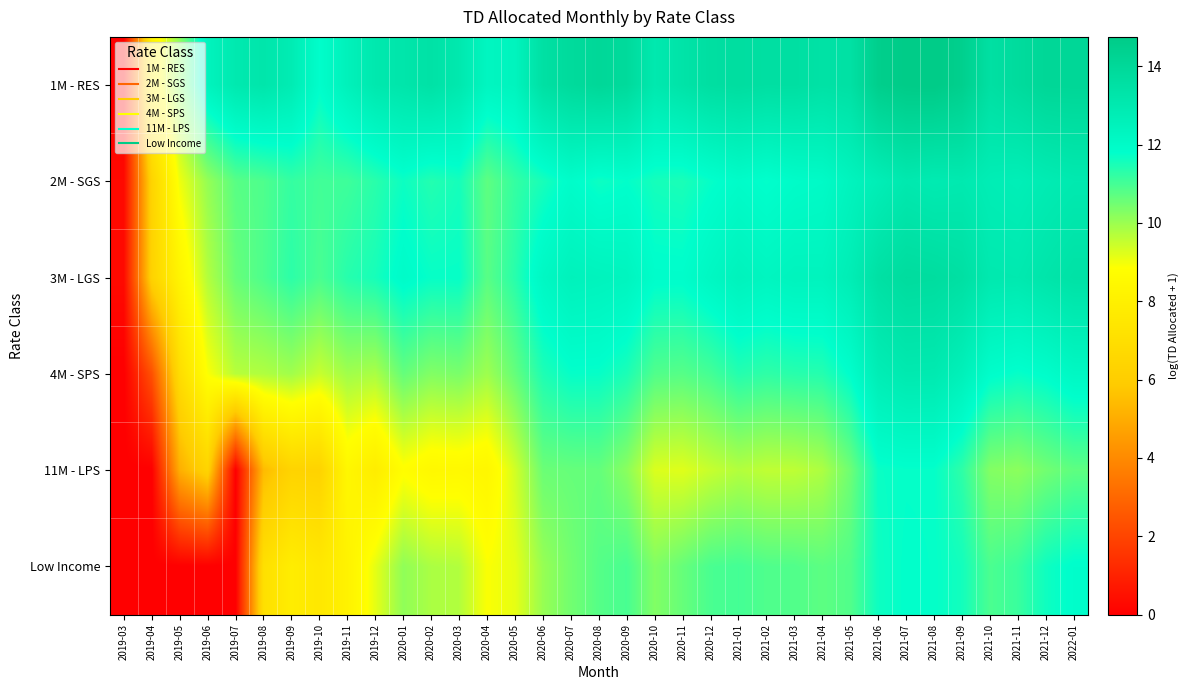

Reading right to left, transcribe all the data shown in this chart.

1M - RES: 2022-01=14.1	2021-12=14.1	2021-11=13.8	2021-10=13.6	2021-09=14.5	2021-08=14.7	2021-07=14.7	2021-06=14.5	2021-05=13.5	2021-04=13.4	2021-03=13.6	2021-02=13.6	2021-01=13.7	2020-12=13.6	2020-11=13.3	2020-10=13.0	2020-09=13.9	2020-08=14.0	2020-07=13.8	2020-06=13.5	2020-05=12.4	2020-04=12.3	2020-03=13.0	2020-02=13.4	2020-01=13.2	2019-12=13.1	2019-11=12.5	2019-10=11.8	2019-09=12.8	2019-08=13.2	2019-07=13.0	2019-06=12.4	2019-05=10.2	2019-04=8.2	2019-03=0.0
2M - SGS: 2022-01=13.0	2021-12=12.8	2021-11=12.7	2021-10=12.8	2021-09=13.0	2021-08=12.9	2021-07=13.0	2021-06=12.7	2021-05=12.4	2021-04=12.0	2021-03=11.9	2021-02=11.8	2021-01=11.9	2020-12=11.7	2020-11=11.5	2020-10=11.5	2020-09=11.8	2020-08=11.6	2020-07=11.9	2020-06=11.5	2020-05=11.2	2020-04=10.7	2020-03=11.5	2020-02=11.4	2020-01=11.6	2019-12=11.3	2019-11=11.1	2019-10=11.0	2019-09=11.2	2019-08=10.9	2019-07=10.8	2019-06=10.1	2019-05=9.0	2019-04=6.4	2019-03=0.3
3M - LGS: 2022-01=13.4	2021-12=13.2	2021-11=13.0	2021-10=13.0	2021-09=13.5	2021-08=13.7	2021-07=13.8	2021-06=13.5	2021-05=12.8	2021-04=12.4	2021-03=12.4	2021-02=12.3	2021-01=12.5	2020-12=12.2	2020-11=11.9	2020-10=11.9	2020-09=12.3	2020-08=12.4	2020-07=12.5	2020-06=12.1	2020-05=11.3	2020-04=10.8	2020-03=11.7	2020-02=11.7	2020-01=11.9	2019-12=11.5	2019-11=11.3	2019-10=10.9	2019-09=11.3	2019-08=10.9	2019-07=10.6	2019-06=9.7	2019-05=8.2	2019-04=6.3	2019-03=0.3
4M - SPS: 2022-01=12.2	2021-12=11.9	2021-11=11.7	2021-10=11.9	2021-09=12.6	2021-08=13.0	2021-07=13.0	2021-06=12.8	2021-05=11.8	2021-04=11.4	2021-03=11.3	2021-02=11.2	2021-01=11.4	2020-12=11.0	2020-11=10.8	2020-10=10.9	2020-09=11.5	2020-08=11.7	2020-07=11.7	2020-06=11.4	2020-05=10.6	2020-04=10.0	2020-03=10.4	2020-02=10.3	2020-01=10.6	2019-12=9.8	2019-11=9.9	2019-10=9.5	2019-09=9.9	2019-08=9.8	2019-07=9.7	2019-06=8.9	2019-05=6.9	2019-04=2.3	2019-03=0.0
11M - LPS: 2022-01=10.7	2021-12=10.5	2021-11=10.2	2021-10=10.3	2021-09=11.3	2021-08=11.7	2021-07=11.7	2021-06=11.7	2021-05=10.5	2021-04=9.8	2021-03=9.6	2021-02=9.6	2021-01=9.7	2020-12=9.5	2020-11=9.2	2020-10=9.3	2020-09=10.2	2020-08=10.6	2020-07=10.6	2020-06=10.6	2020-05=9.4	2020-04=8.4	2020-03=8.5	2020-02=8.5	2020-01=8.8	2019-12=7.8	2019-11=8.4	2019-10=6.3	2019-09=6.4	2019-08=5.4	2019-07=0.0	2019-06=6.4	2019-05=5.1	2019-04=0.0	2019-03=0.0
Low Income: 2022-01=11.8	2021-12=11.6	2021-11=11.1	2021-10=10.9	2021-09=11.6	2021-08=11.7	2021-07=11.8	2021-06=11.6	2021-05=10.9	2021-04=10.7	2021-03=10.9	2021-02=10.9	2021-01=11.0	2020-12=10.9	2020-11=10.6	2020-10=10.3	2020-09=11.0	2020-08=10.8	2020-07=10.5	2020-06=10.0	2020-05=9.1	2020-04=8.9	2020-03=9.7	2020-02=9.8	2020-01=10.1	2019-12=9.1	2019-11=8.1	2019-10=7.5	2019-09=7.8	2019-08=7.1	2019-07=0.0	2019-06=0.0	2019-05=0.0	2019-04=0.0	2019-03=0.0